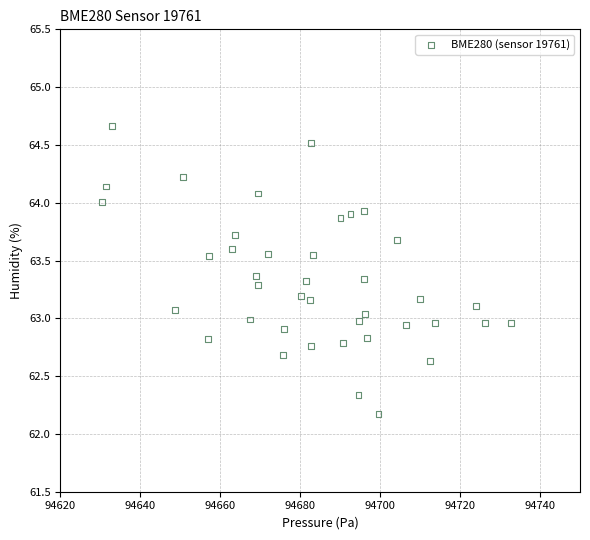

What is the range of X values (max minus min)?

102.5